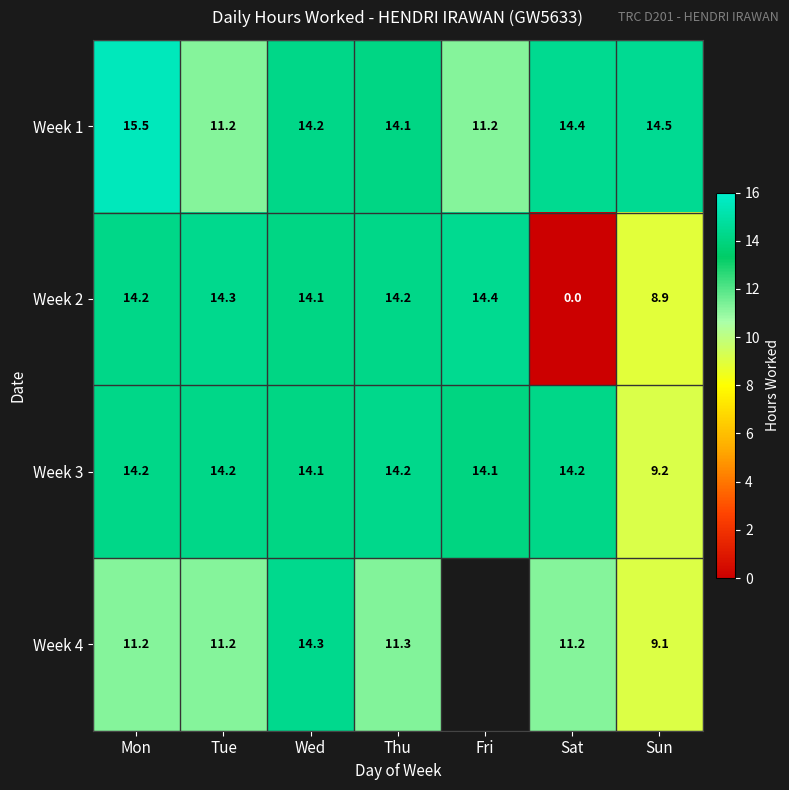

At which label does Week 2 first exceed 14?

Mon